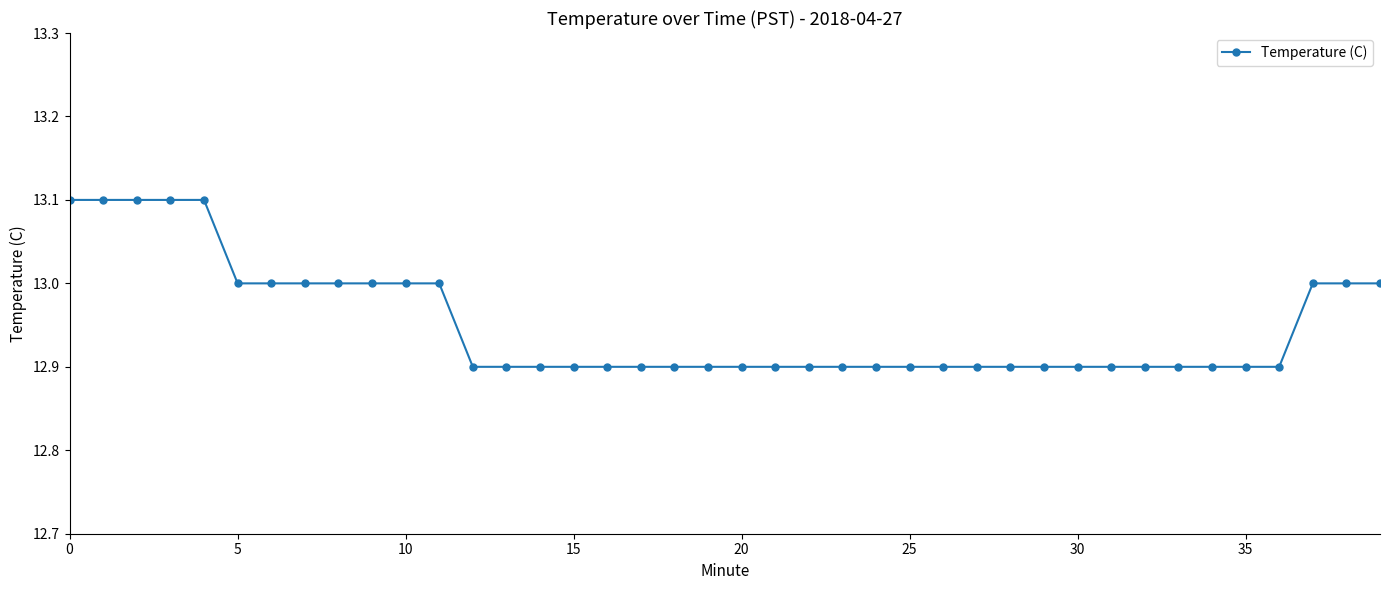

What is the smallest value displayed?

12.9